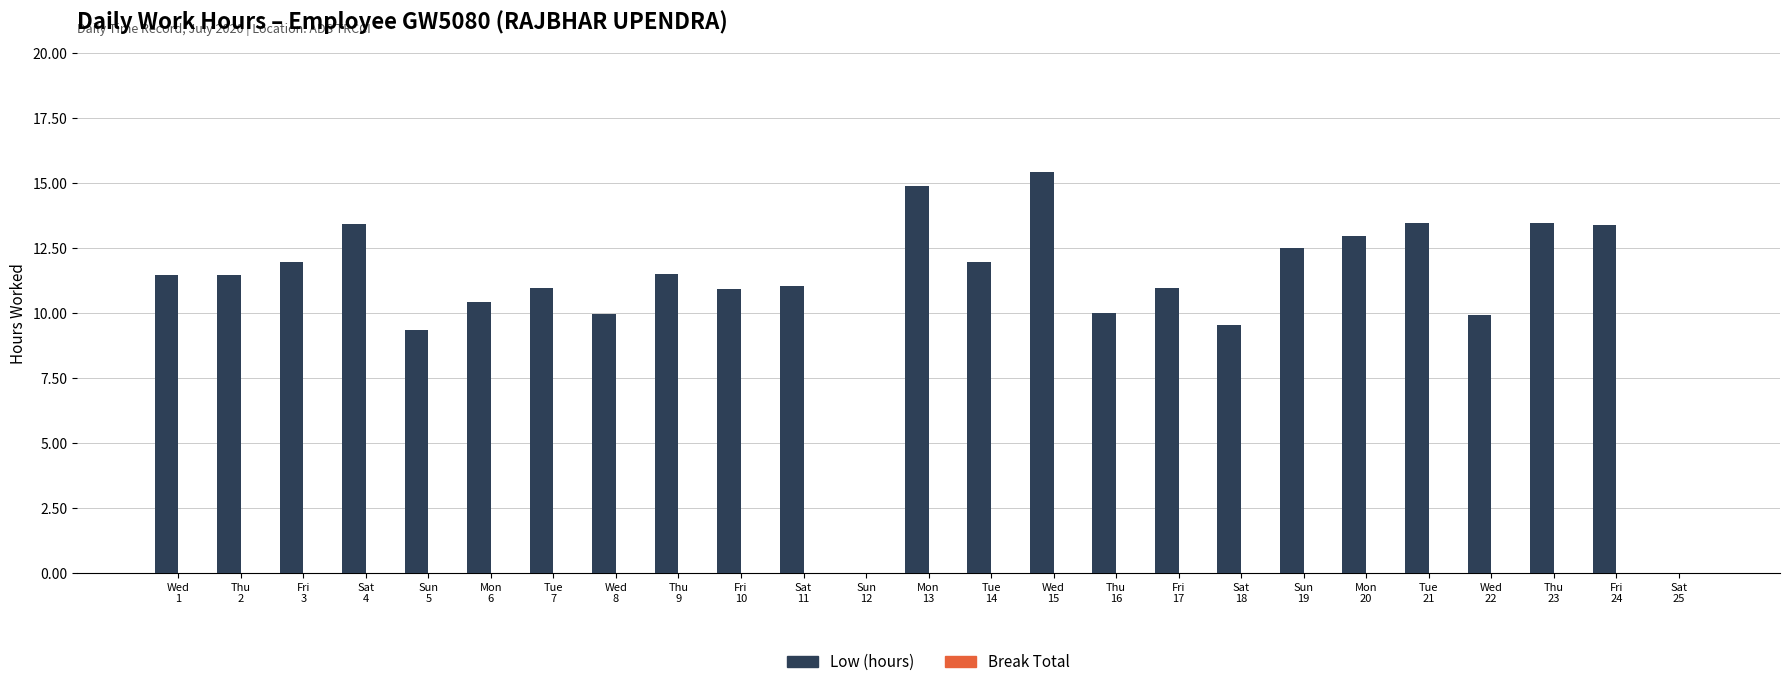

What is the sum of all values?

271.1